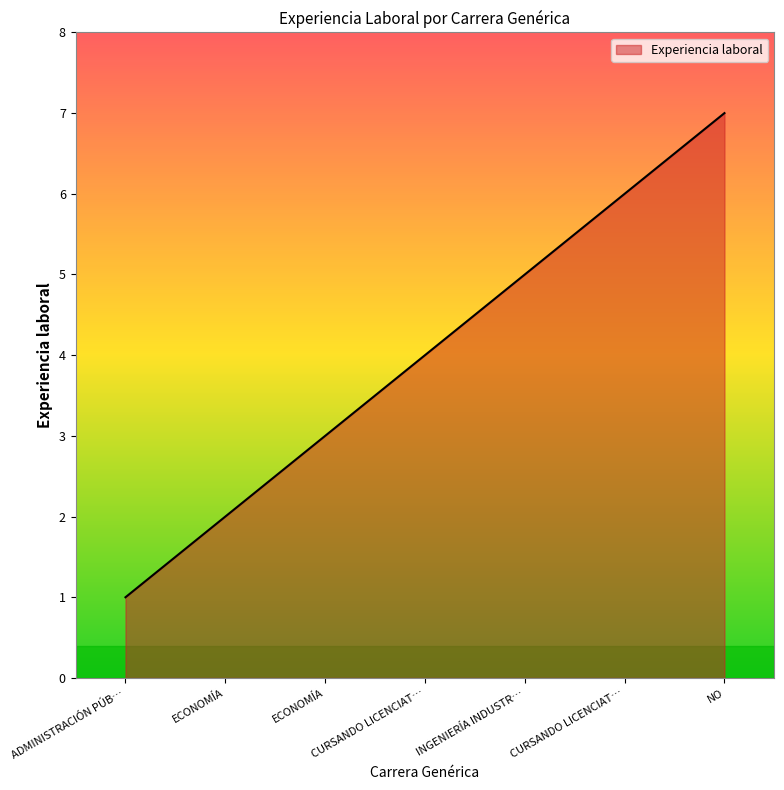

What is the greatest value displayed?

7.0